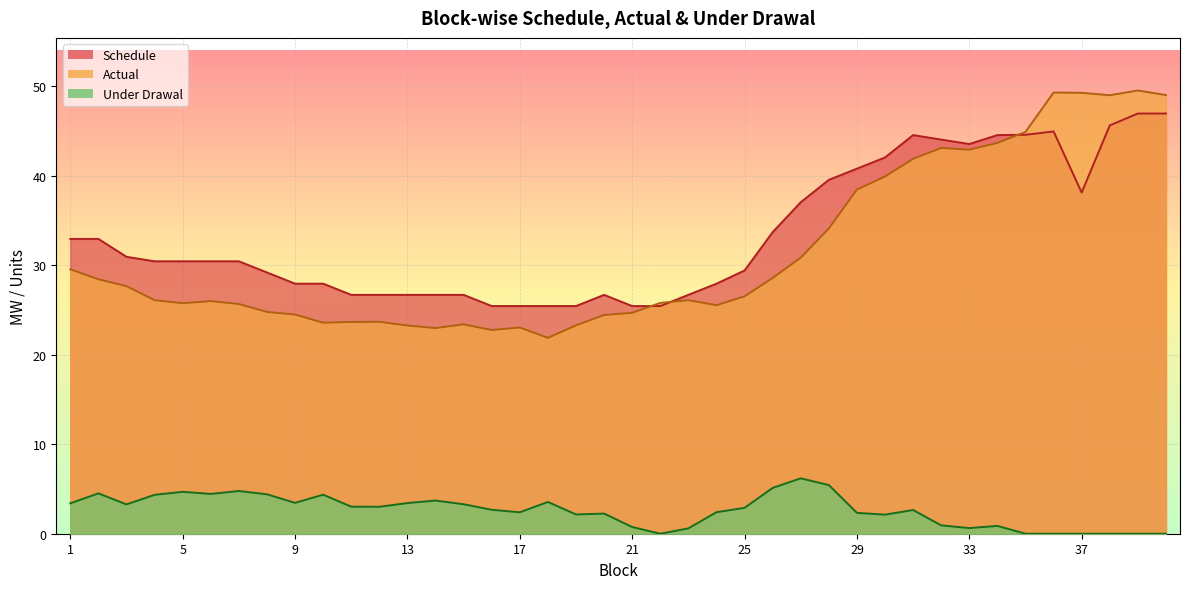

True or false: Under Drawal and Actual cross at least once.

False